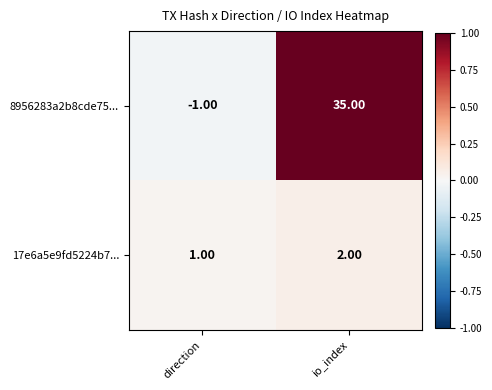

At which label is 8956283a2b8cde75... closest to 17?

direction